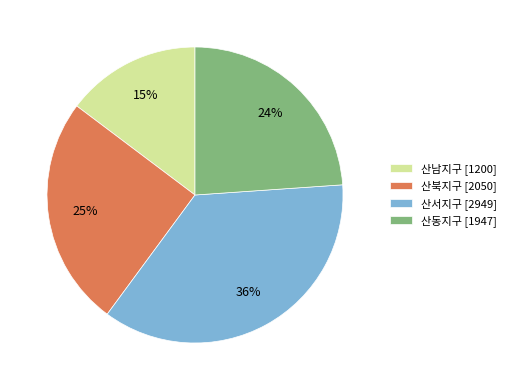

Combined, do 산서지구 [2949] and 산남지구 [1200] account for over 50%?

Yes